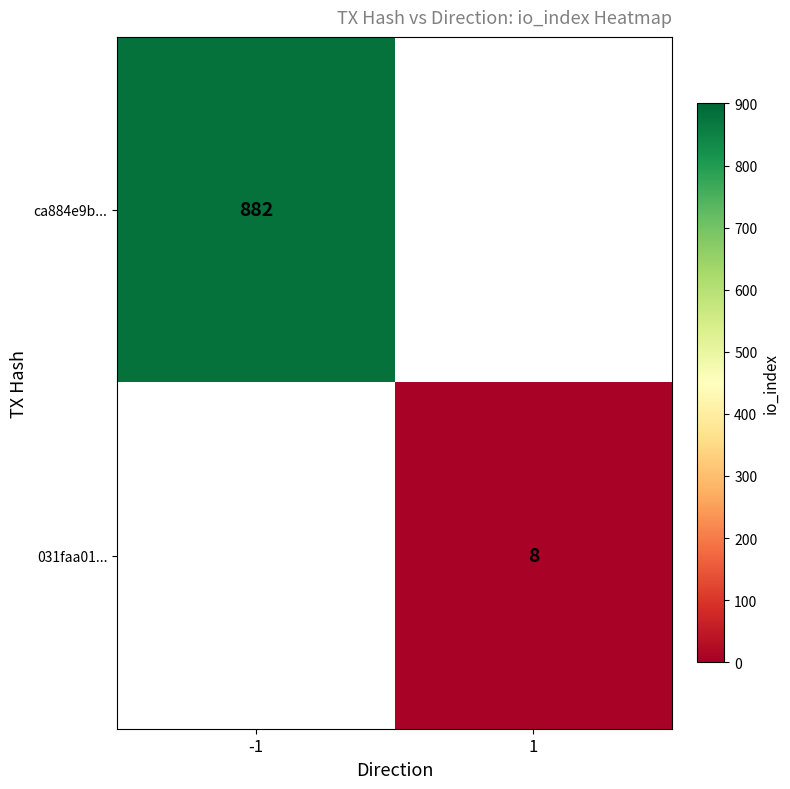

True or false: 031faa01... has a value of 8 at 1.

True